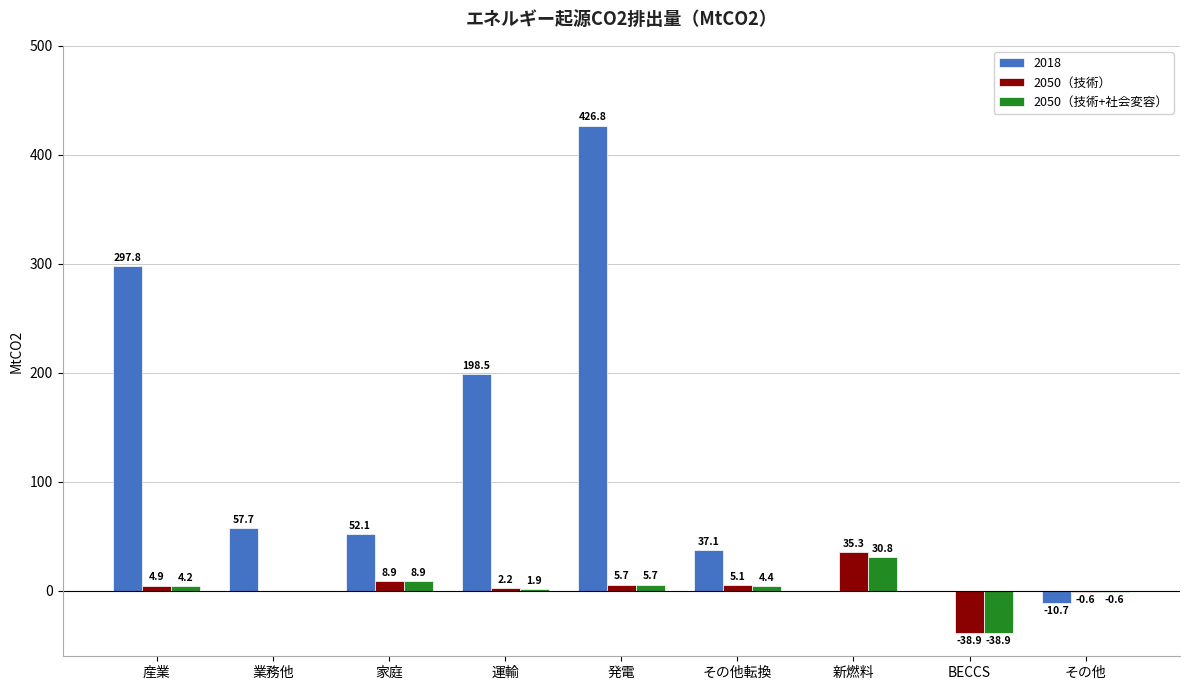

At which label does 2050（技術） first exceed 4?

産業